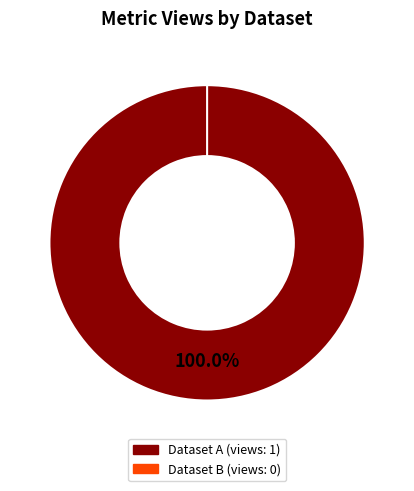

The 60d201ec0781901deb63327d slice represents 100% of the pie. True or false?

True